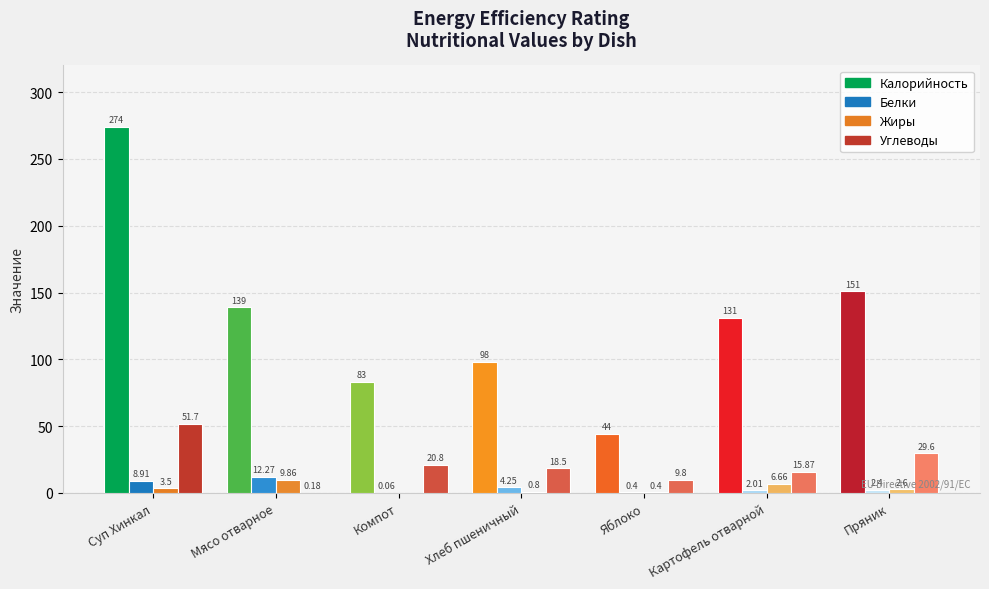

Which series has the largest total across all categories?

Калорийность